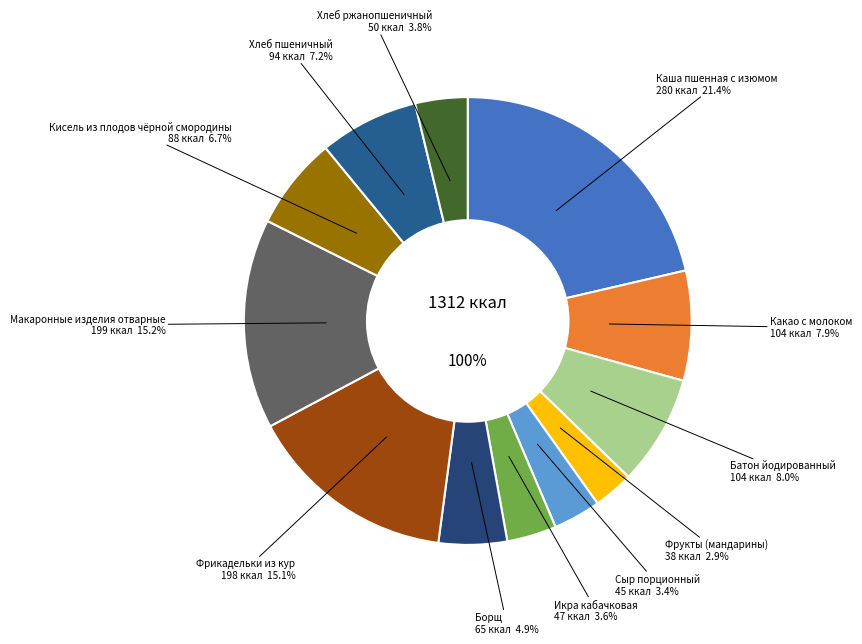

Which slice is the smallest?

Фрукты (мандарины)